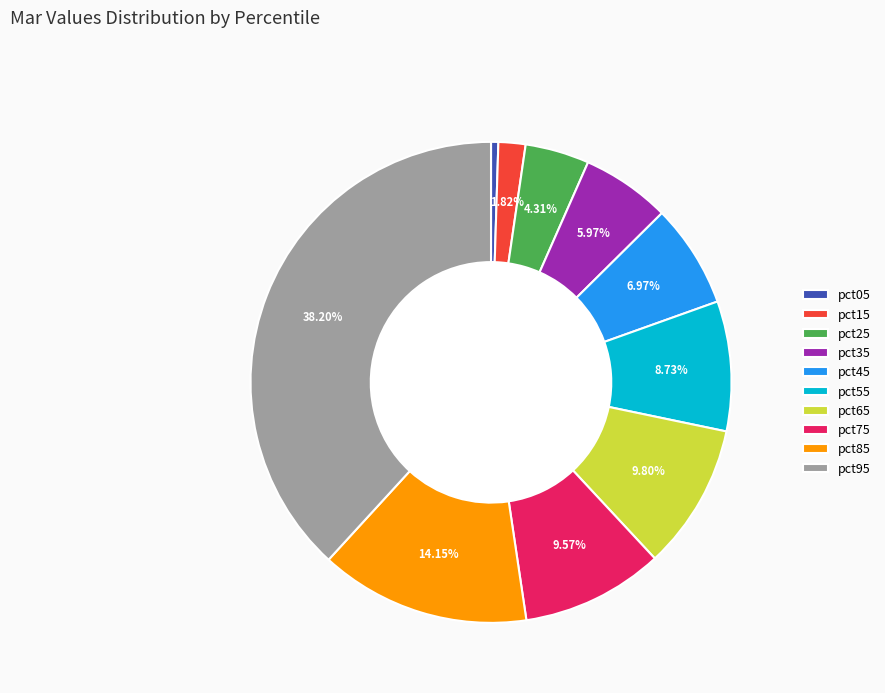

How many slices are in this pie chart?

10